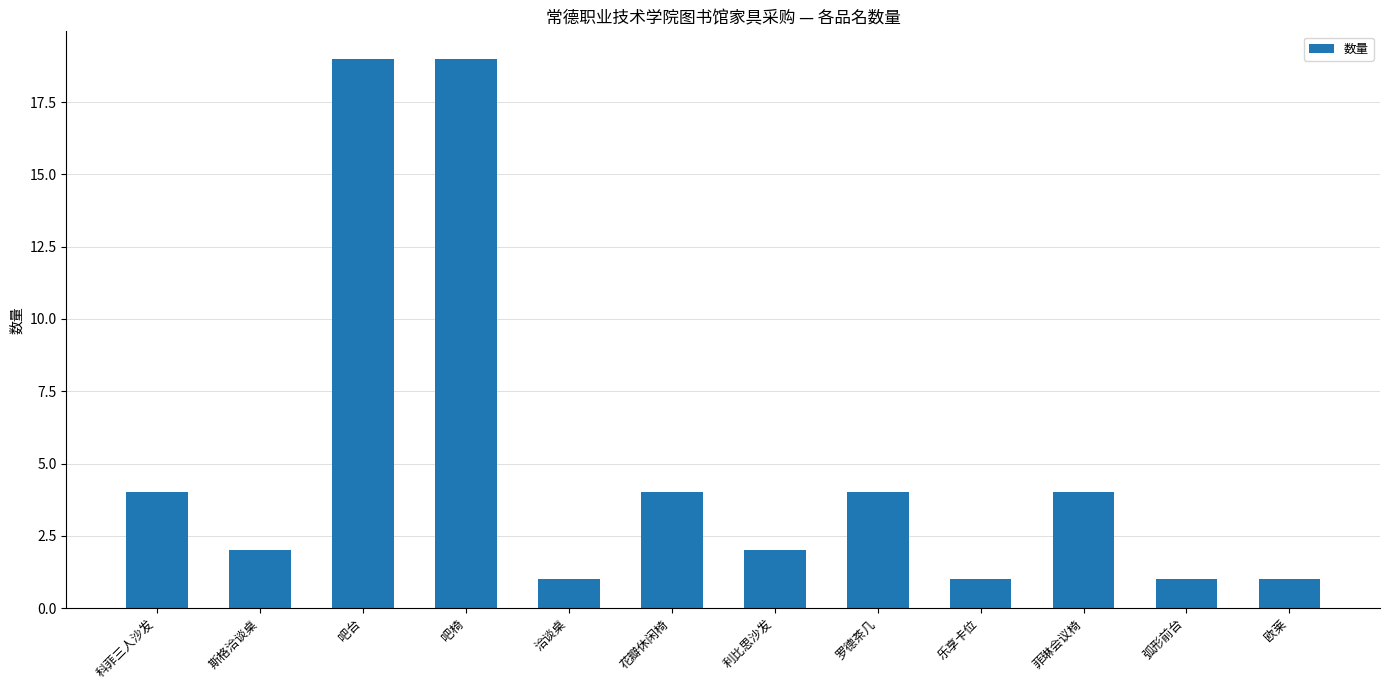

What is the average value?

5